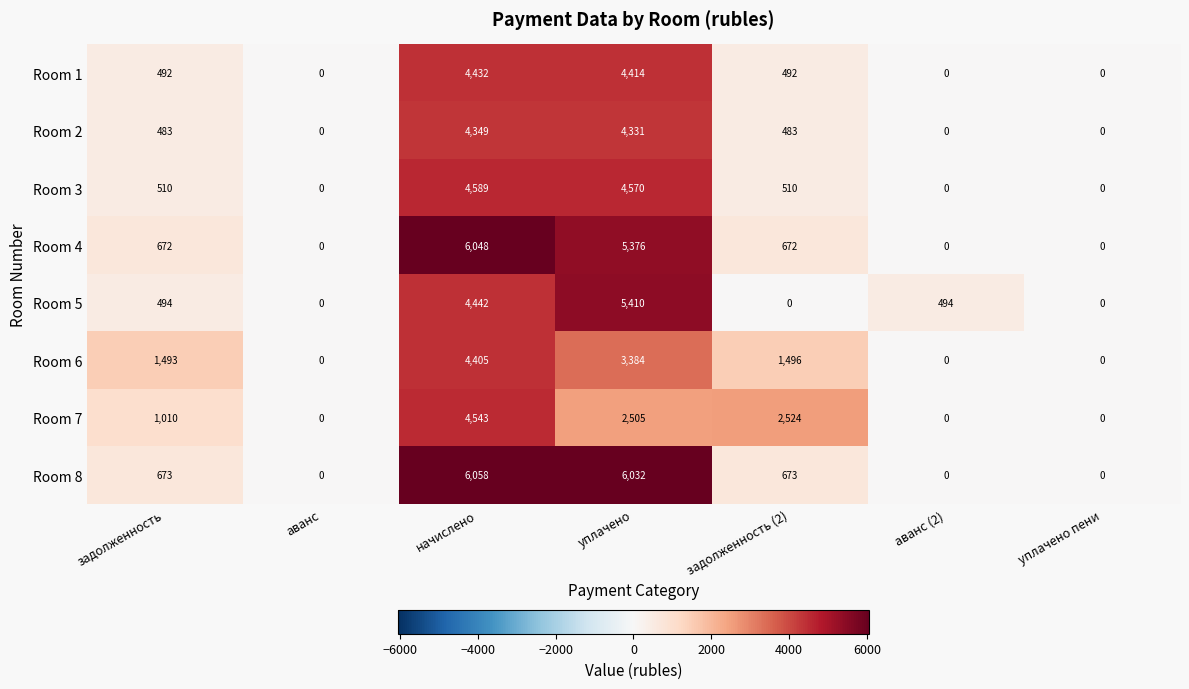

Rank the series by their maximum value, from highest to lowest.

Room 8, Room 4, Room 5, Room 3, Room 7, Room 1, Room 6, Room 2